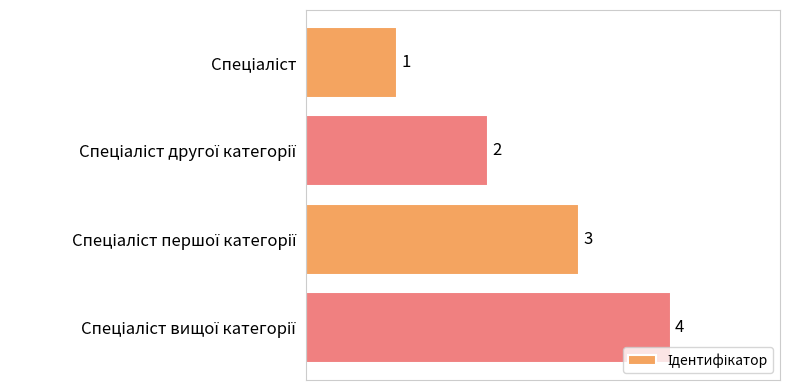

How many values are between 2 and 4?

3